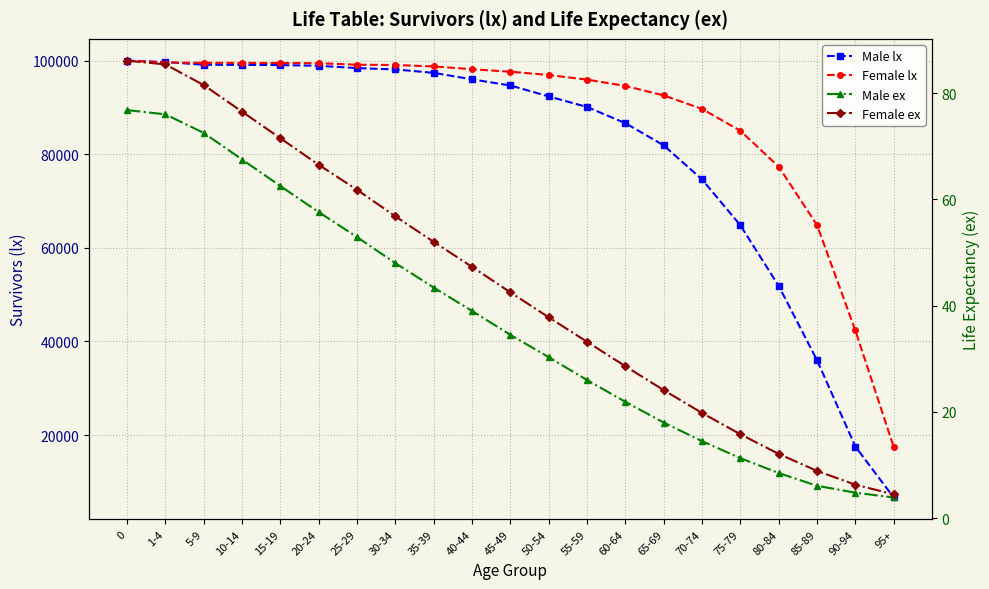

True or false: Male lx and Male ex intersect in this chart.

False